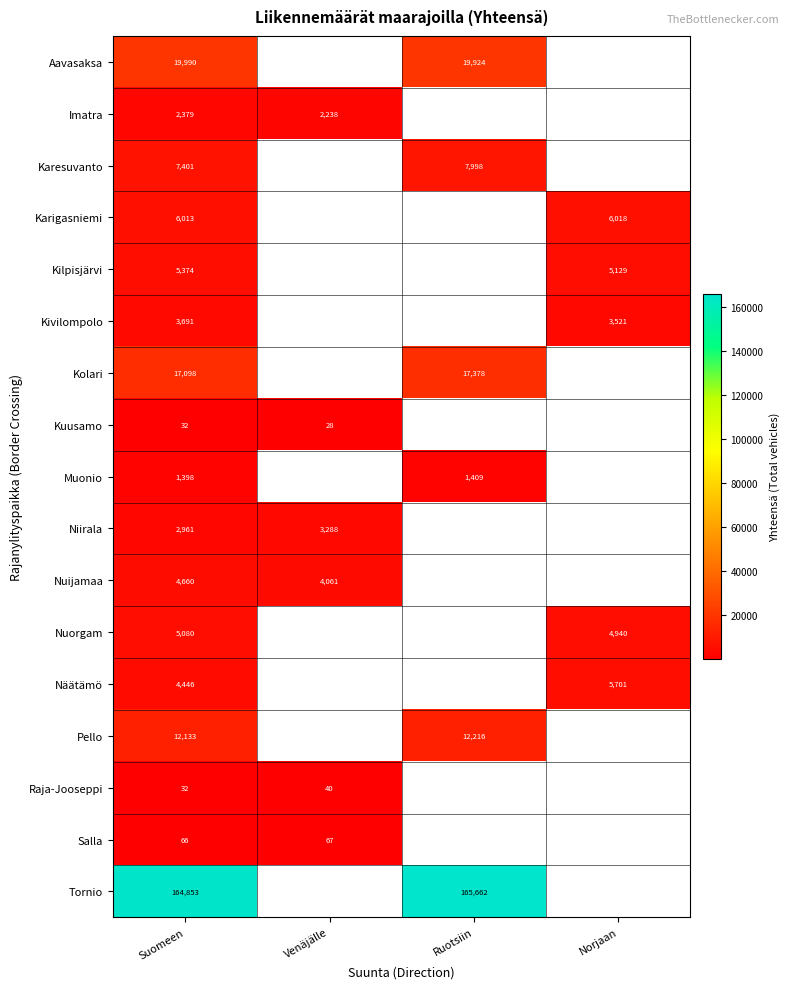

The value of Pello at Suomeen is 16752. True or false?

False